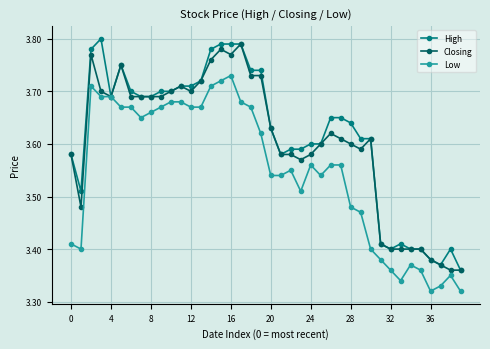

Rank the series by their average value, from highest to lowest.

High, Closing, Low